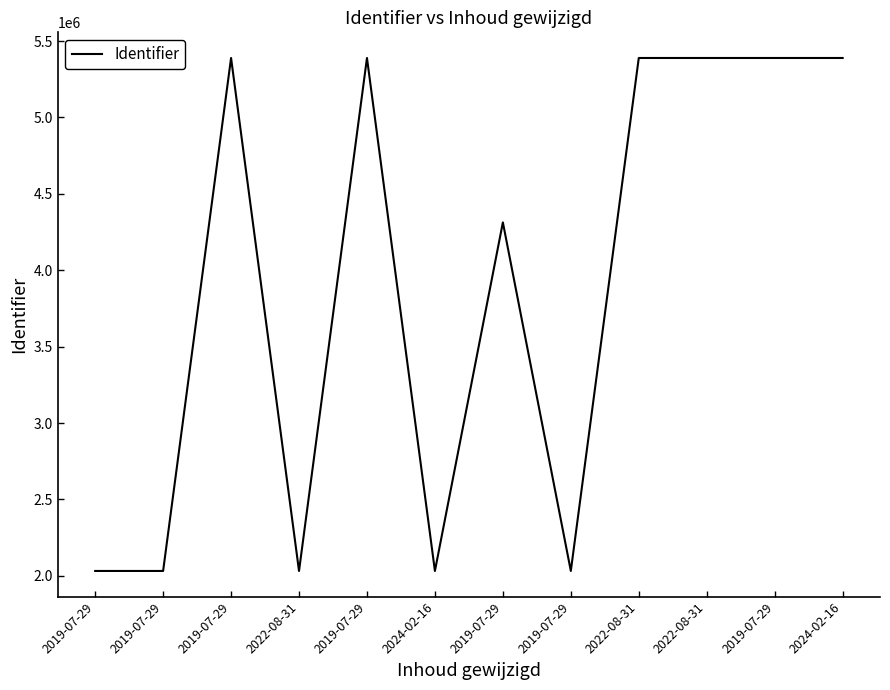

What is the ratio of the value at 2019-07-29 to the value at 2019-07-29?

0.5